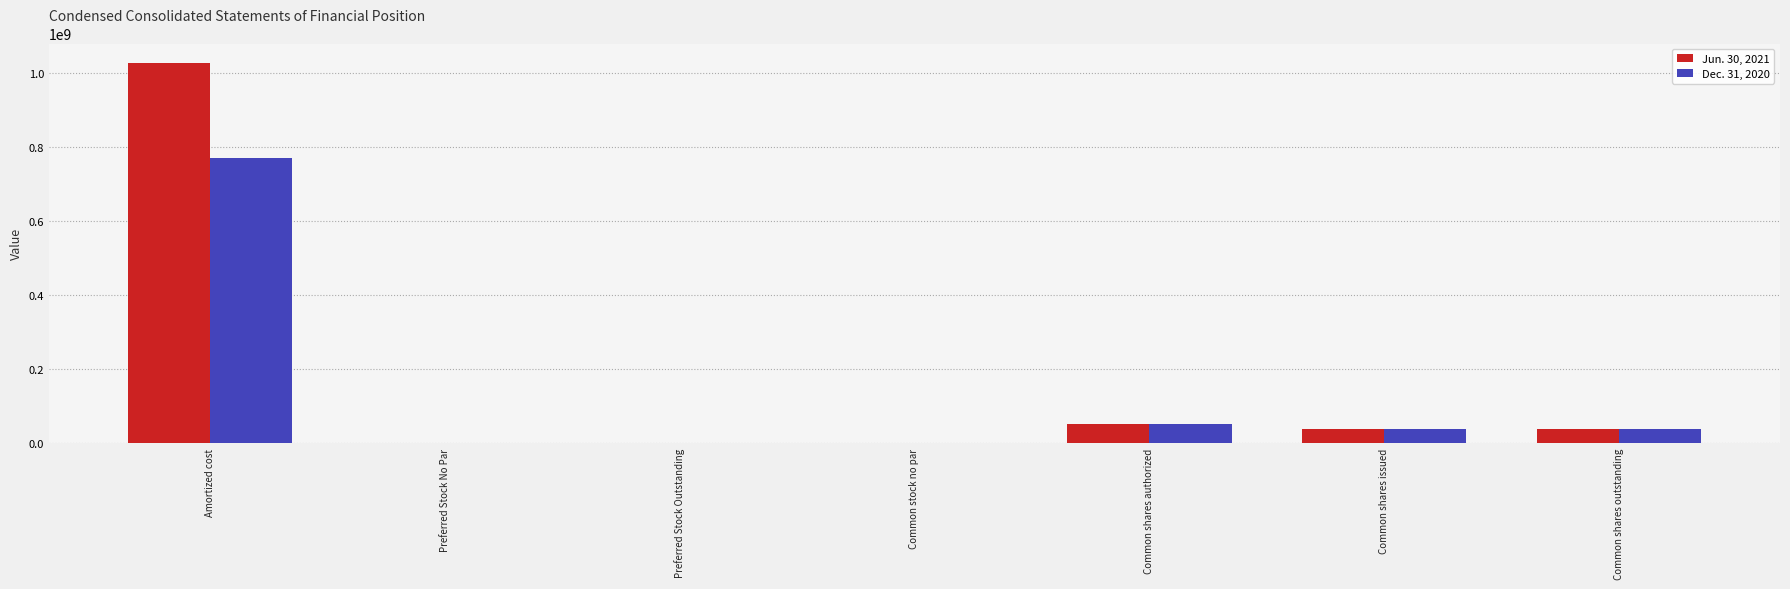

At which category does the chart reach its peak across all series?

Amortized cost